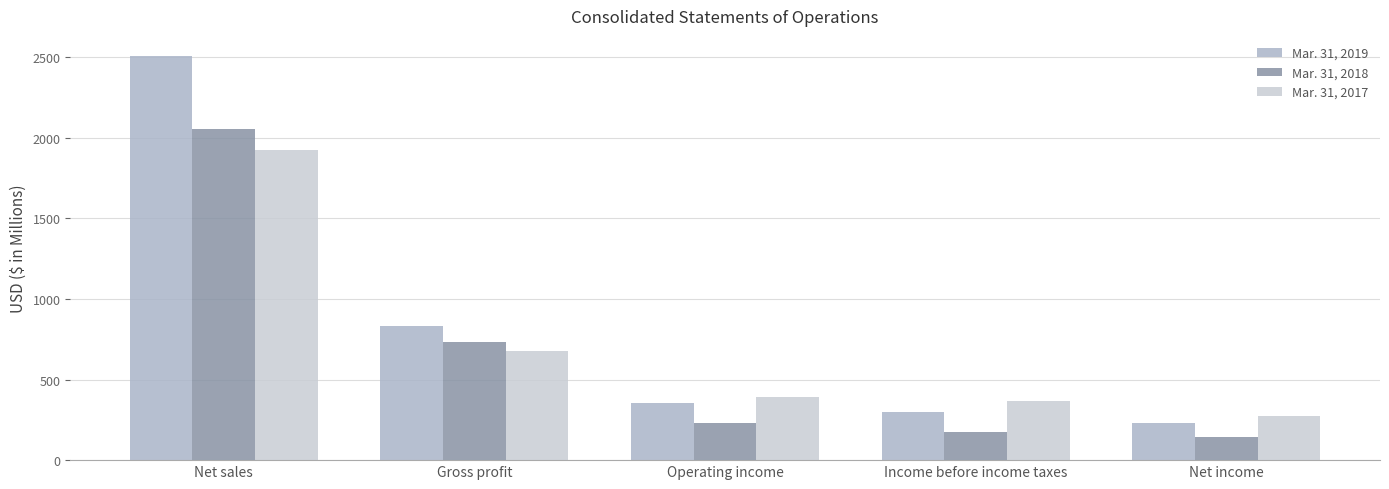

Which series has the largest range (max minus min)?

Mar. 31, 2019